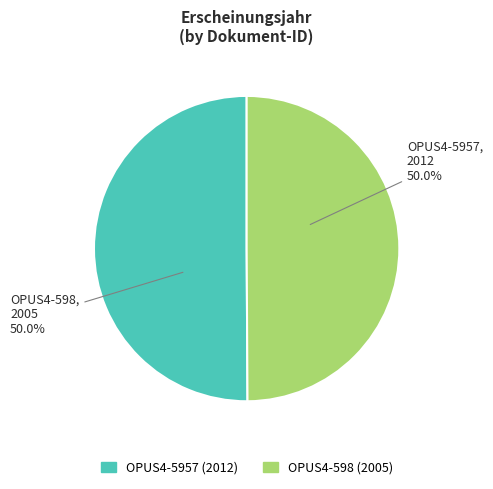

What is the smallest slice in the pie chart?

OPUS4-598
(2005)